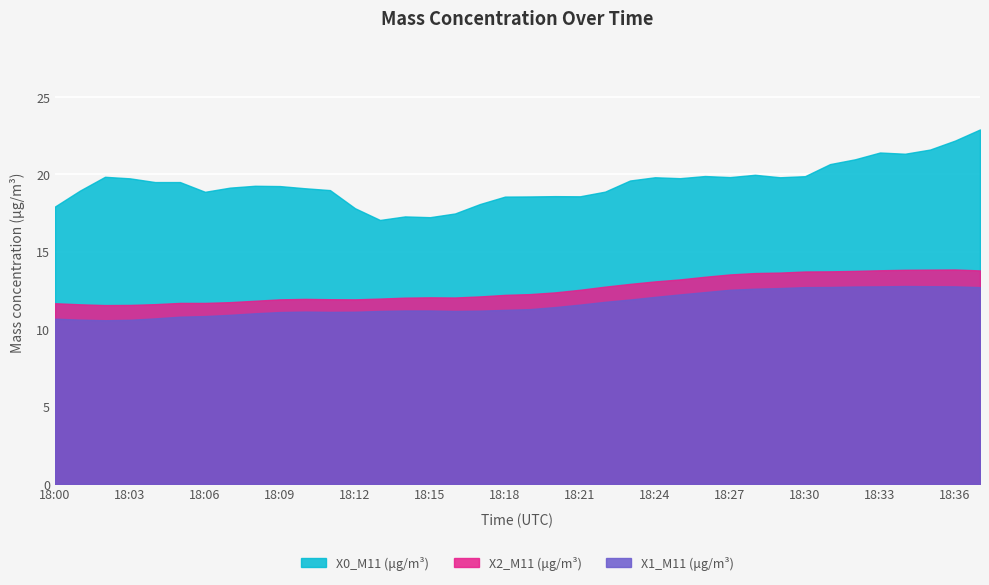

The X0_M11 (μg/m³) series shows 23.8 at 18:17. True or false?

False